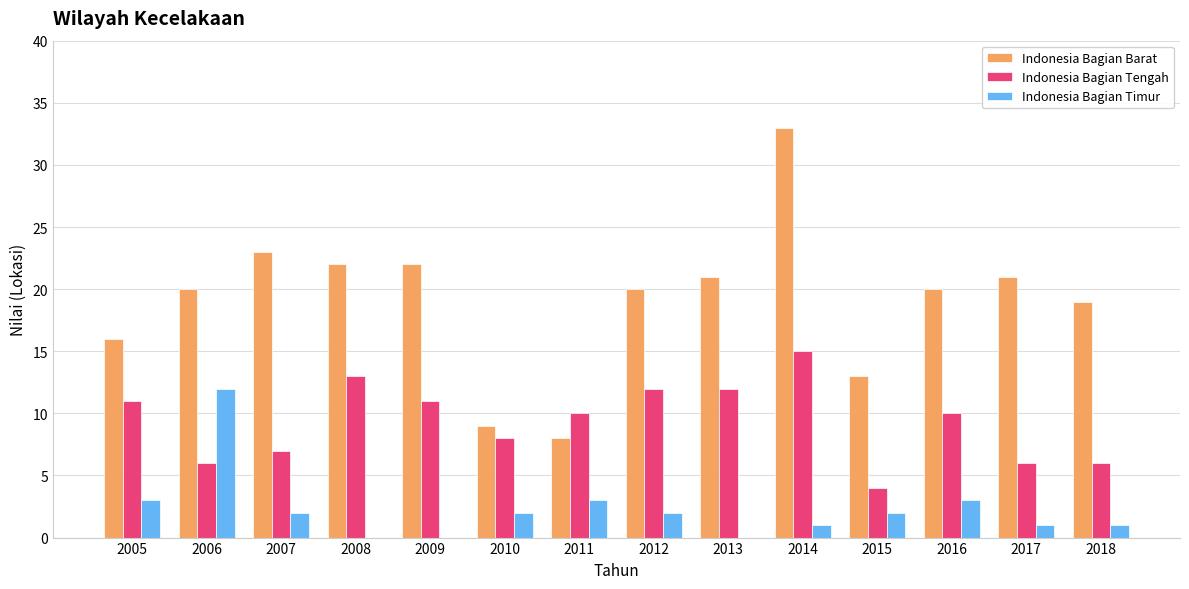

Is the value of Indonesia Bagian Barat at 2015 greater than the value of Indonesia Bagian Timur at 2007?

Yes